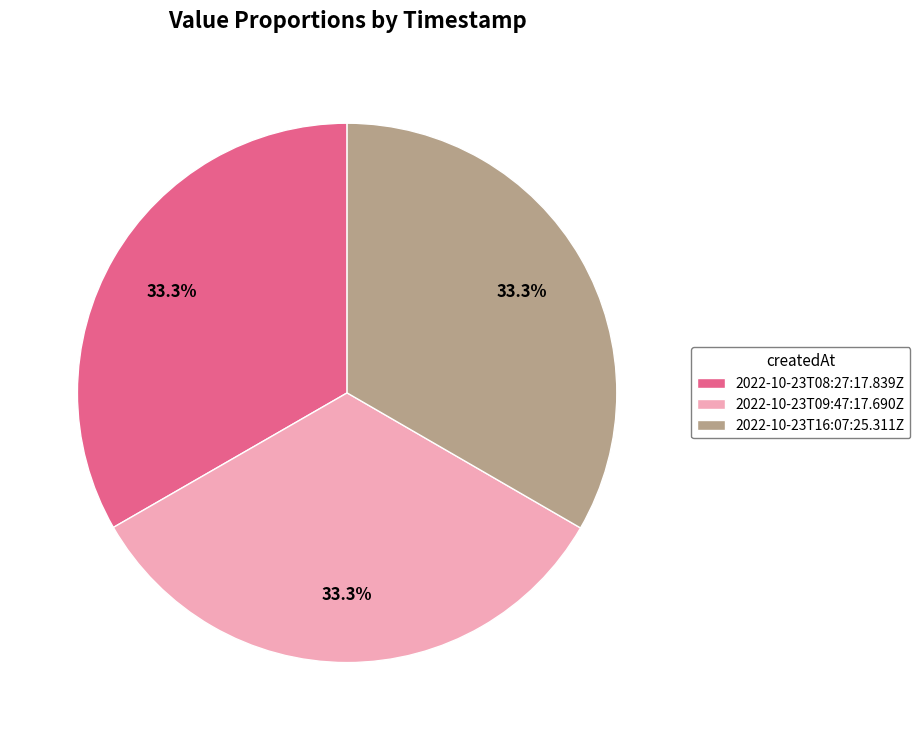

True or false: 2022-10-23T09:47:17.690Z accounts for 33% of the total.

True